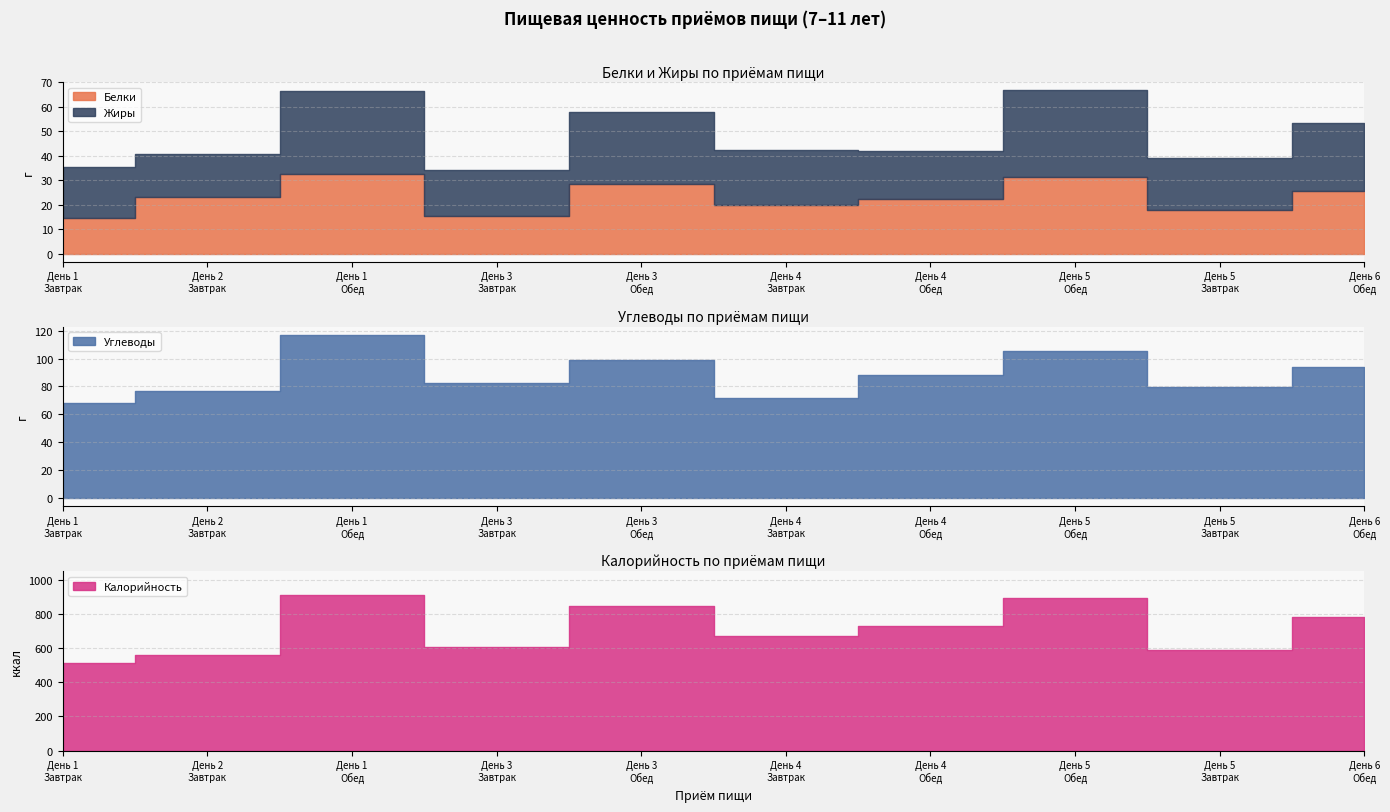

What are all the series names shown in the legend?

Белки, Жиры, Углеводы, Калорийность